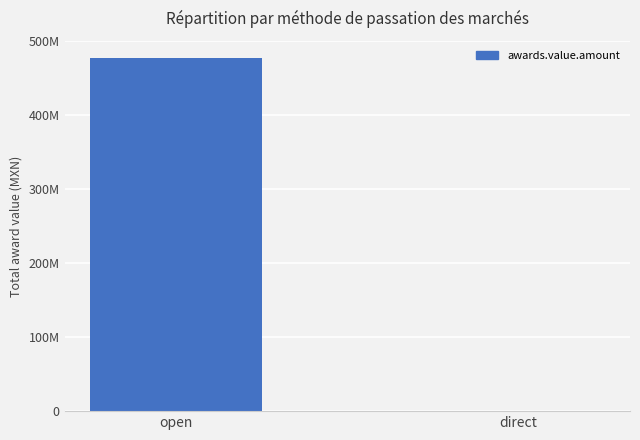

List the labels in order of value, smallest first.

direct, open